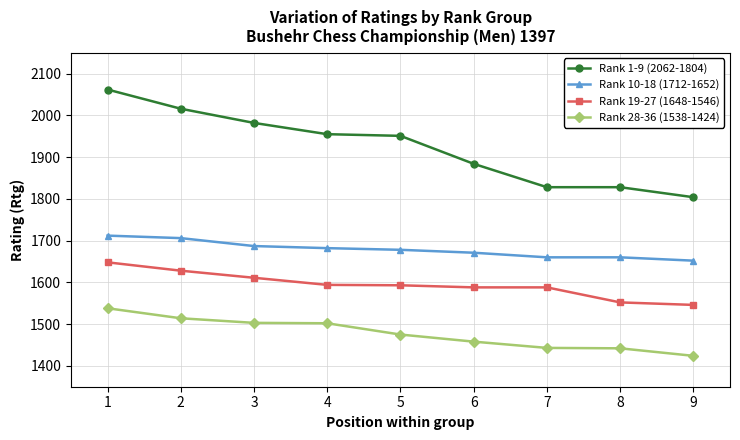

How many lines are shown in the chart?

4